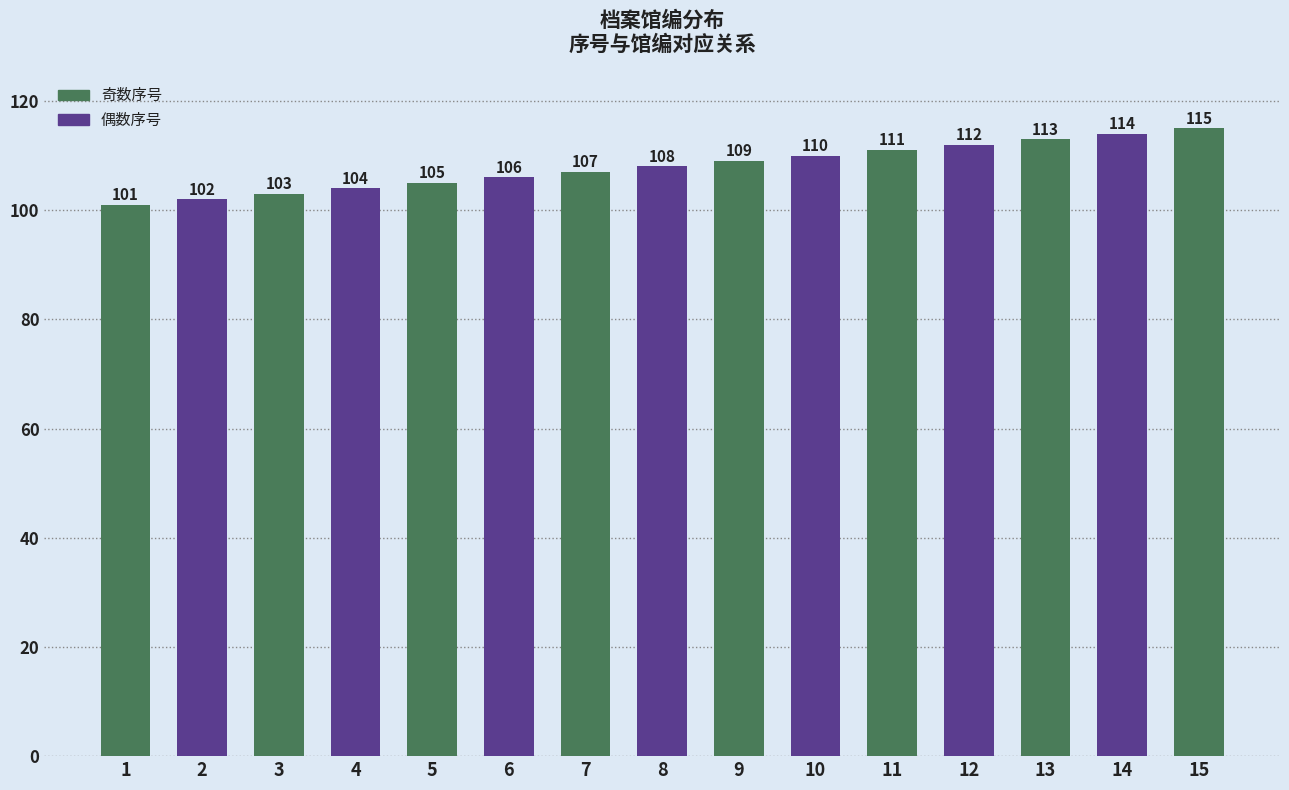

The value at 1 is 101. True or false?

True